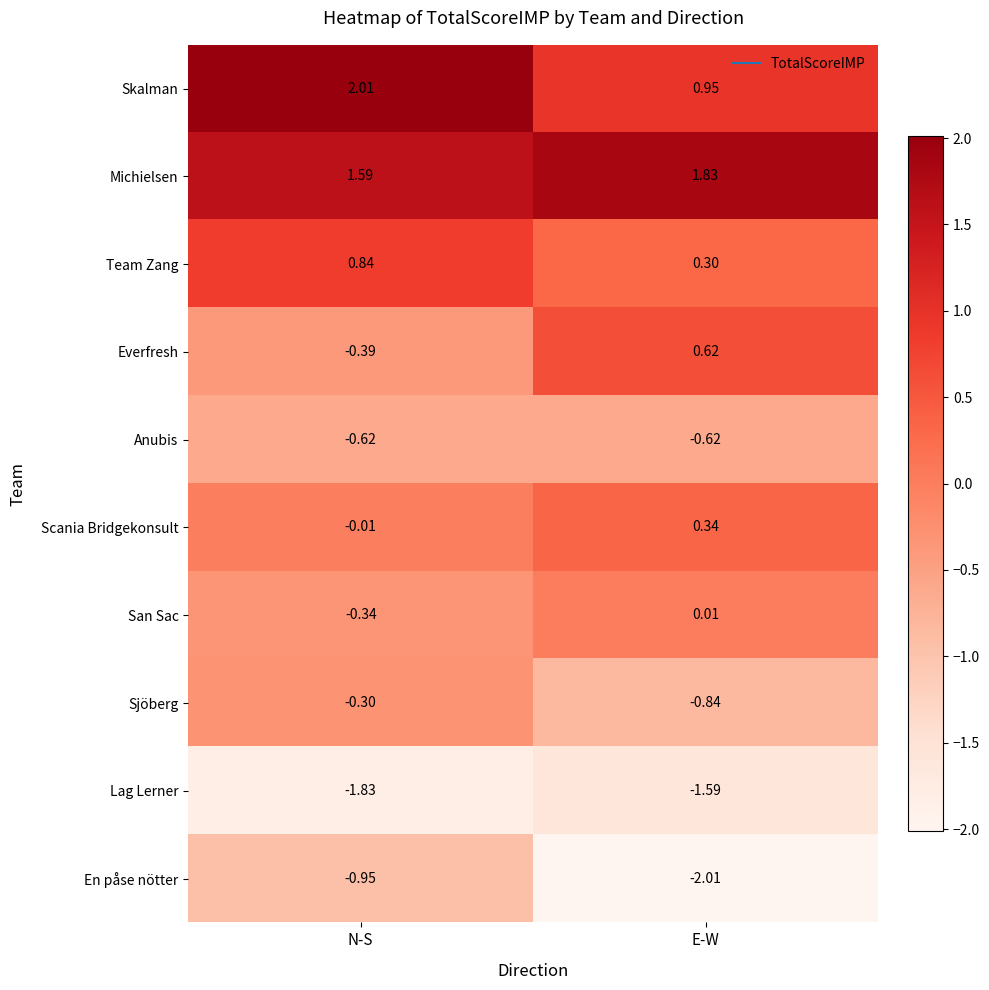

At which category is the sum across all series the highest?

N-S